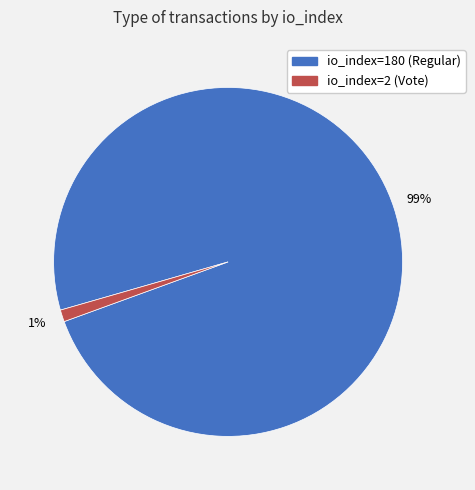

Between io_index=180 (Regular) and io_index=2 (Vote), which is larger?

io_index=180 (Regular)